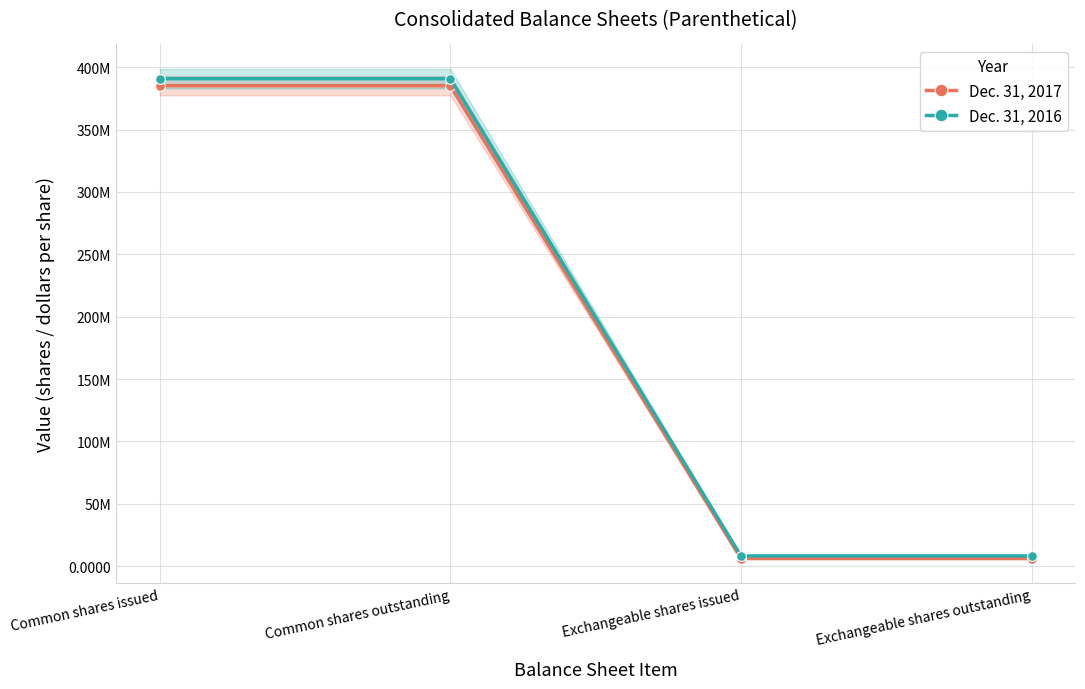

Which series reaches the minimum Y coordinate?

Dec. 31, 2017